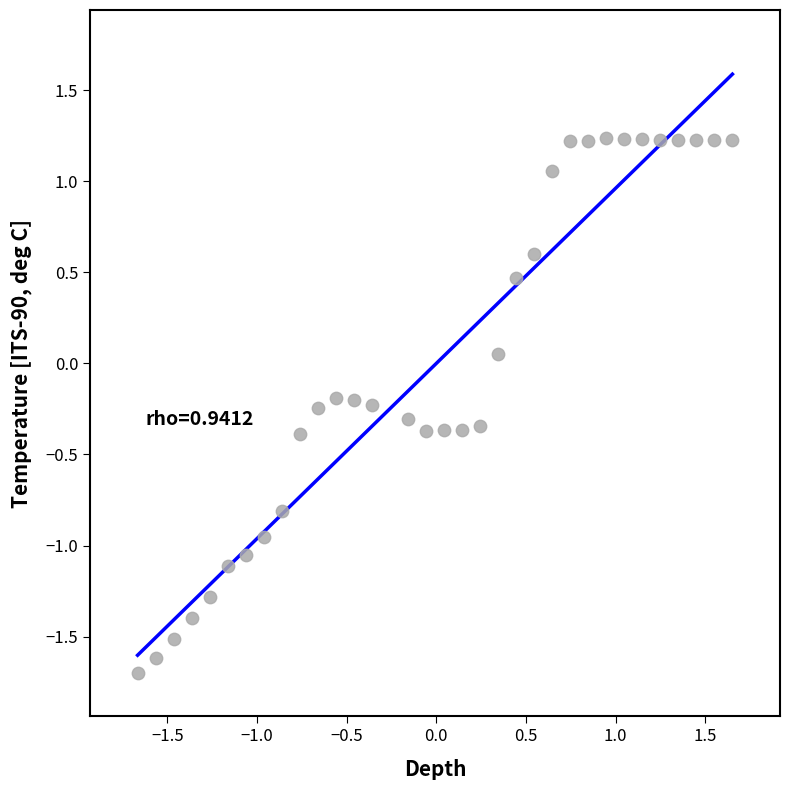

What is the range of X values (max minus min)?

3.3